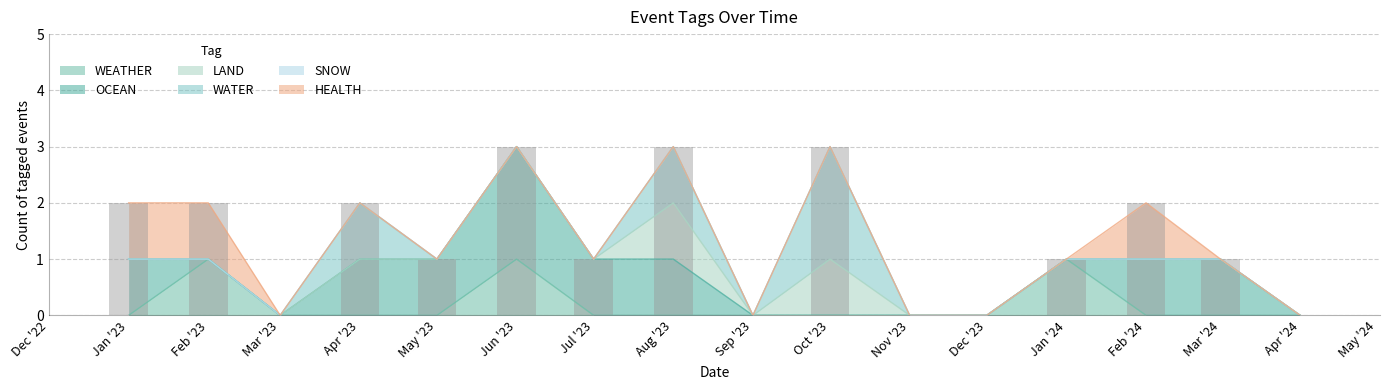

Which label corresponds to the smallest value in the chart?

2023-01